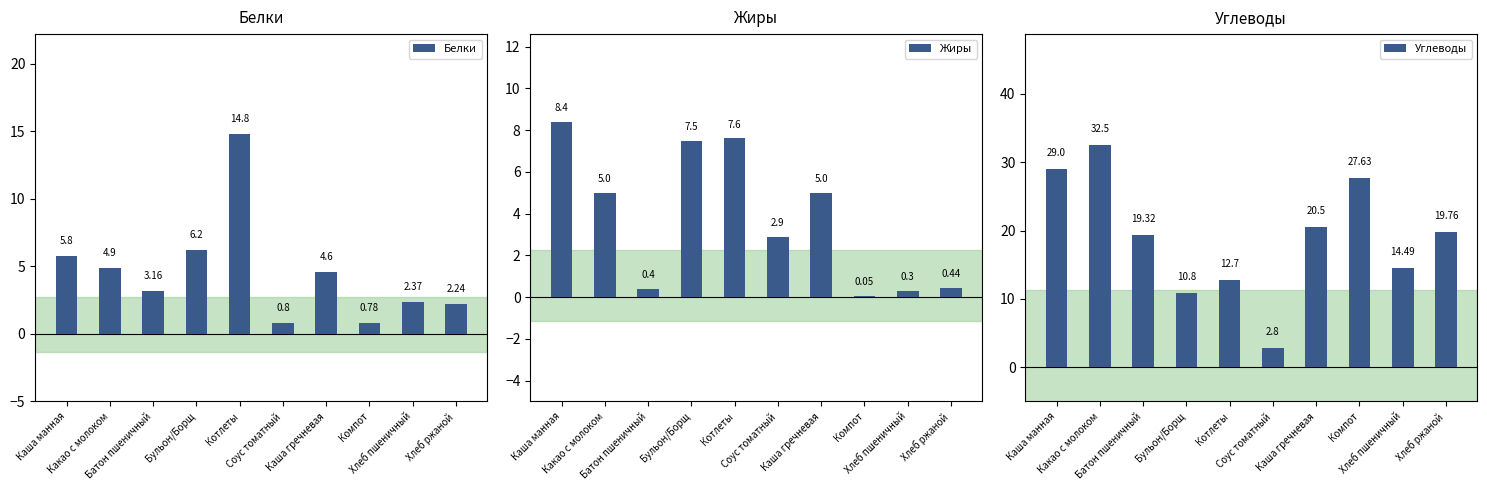

Reading right to left, extract all data points from this chart.

Белки: Хлеб ржаной=2.2	Хлеб пшеничный=2.4	Компот=0.8	Каша гречневая=4.6	Соус томатный=0.8	Котлеты=14.8	Бульон/Борщ=6.2	Батон пшеничный=3.2	Какао с молоком=4.9	Каша манная=5.8
Жиры: Хлеб ржаной=0.4	Хлеб пшеничный=0.3	Компот=0.1	Каша гречневая=5.0	Соус томатный=2.9	Котлеты=7.6	Бульон/Борщ=7.5	Батон пшеничный=0.4	Какао с молоком=5.0	Каша манная=8.4
Углеводы: Хлеб ржаной=19.8	Хлеб пшеничный=14.5	Компот=27.6	Каша гречневая=20.5	Соус томатный=2.8	Котлеты=12.7	Бульон/Борщ=10.8	Батон пшеничный=19.3	Какао с молоком=32.5	Каша манная=29.0